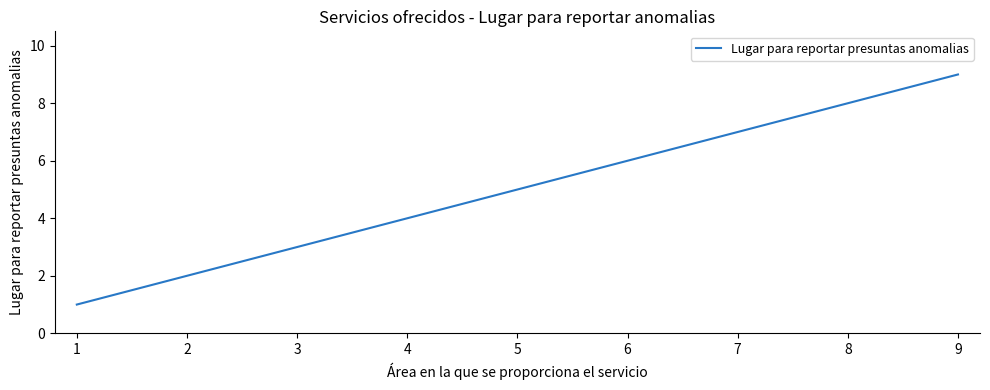

What is the change in value from 4 to 7?

+3